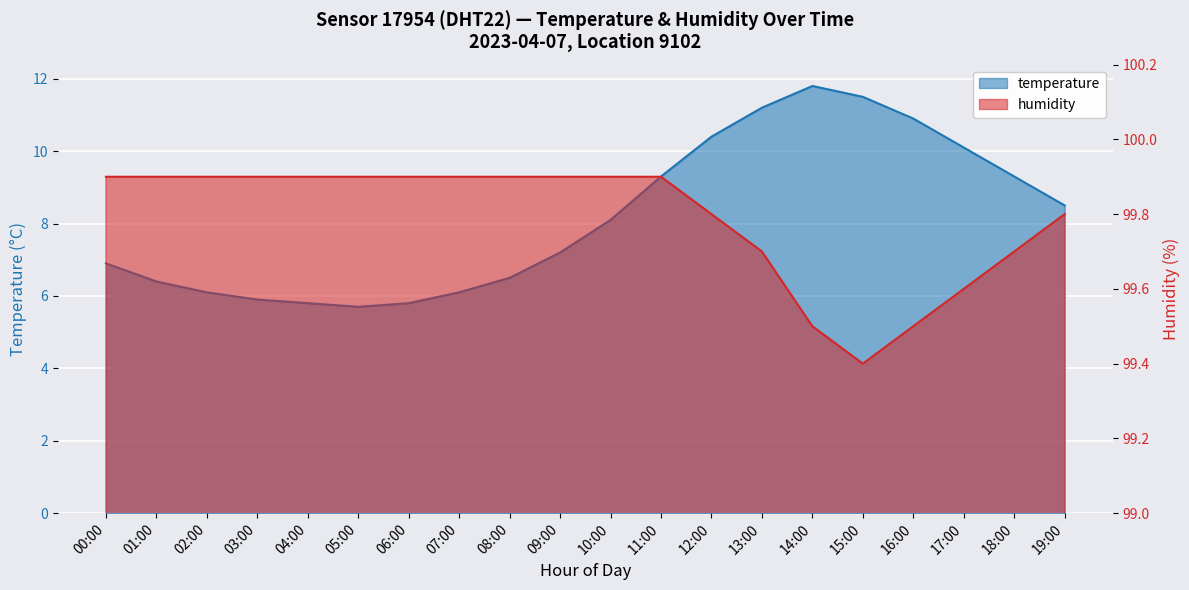

How many data points in temperature are less than 8?

10